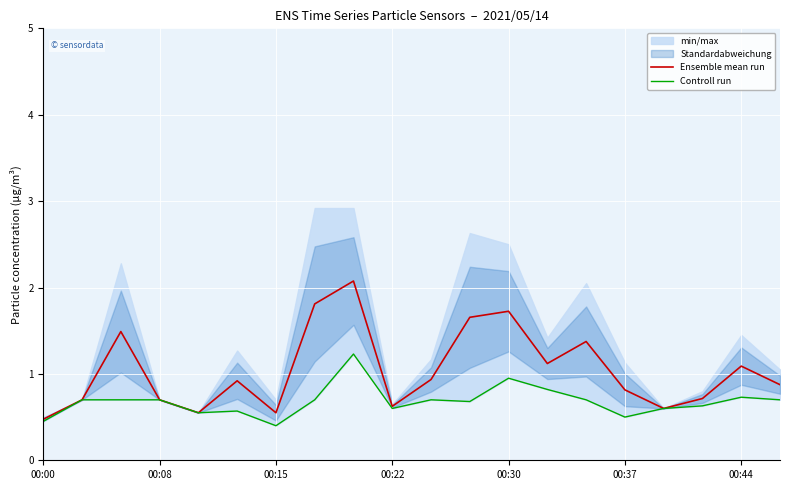

True or false: Ensemble mean run and Controll run intersect in this chart.

False